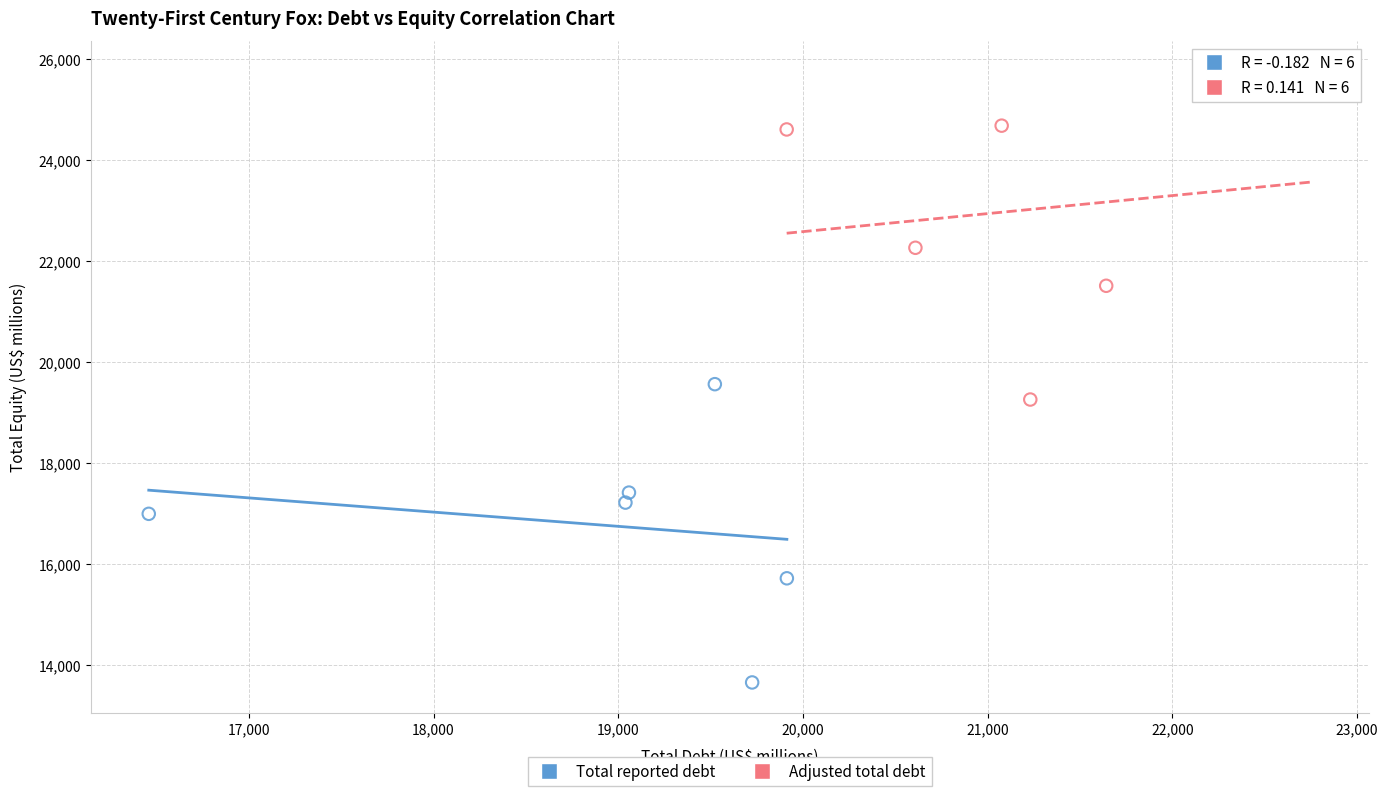

Which series contains the lowest Y value?

Total reported debt